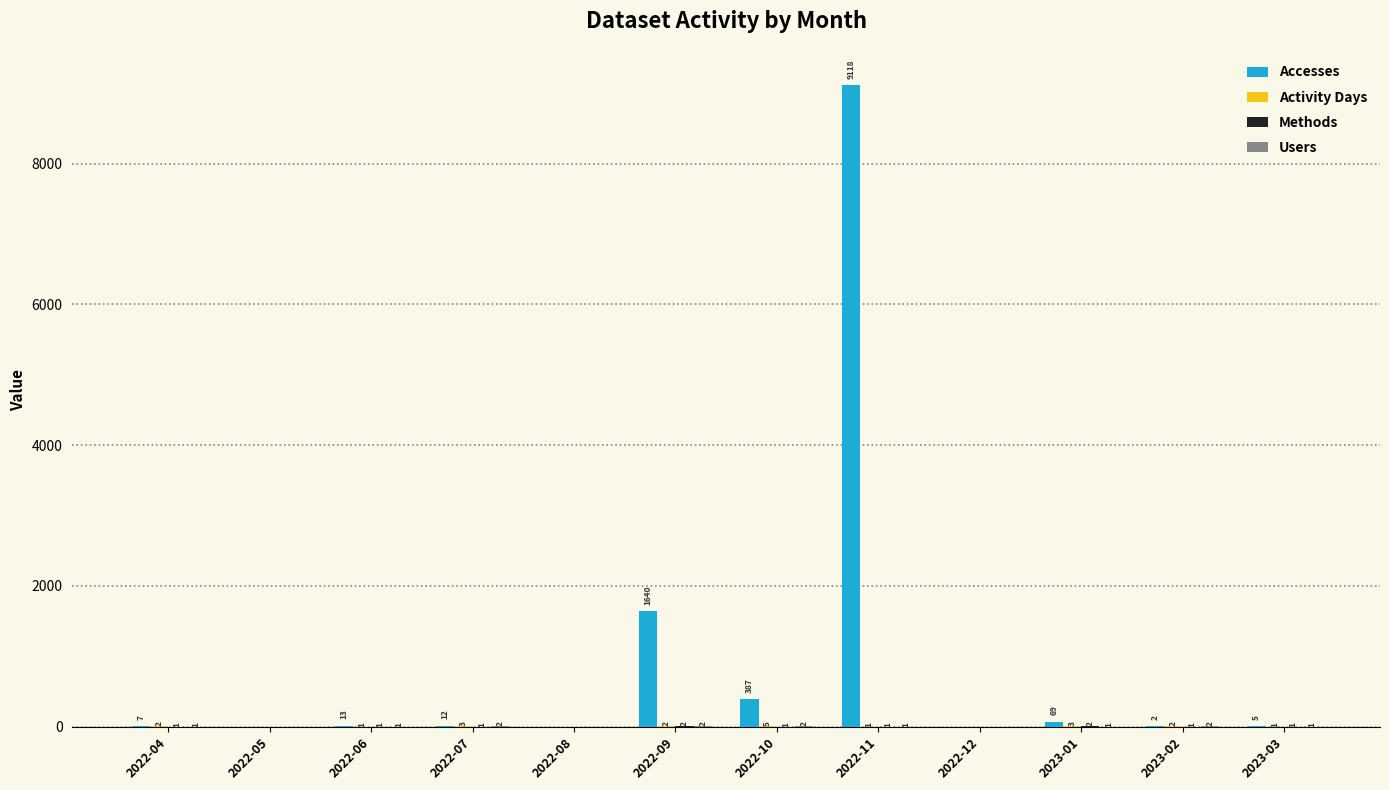

What is the maximum value shown in the chart?

9118